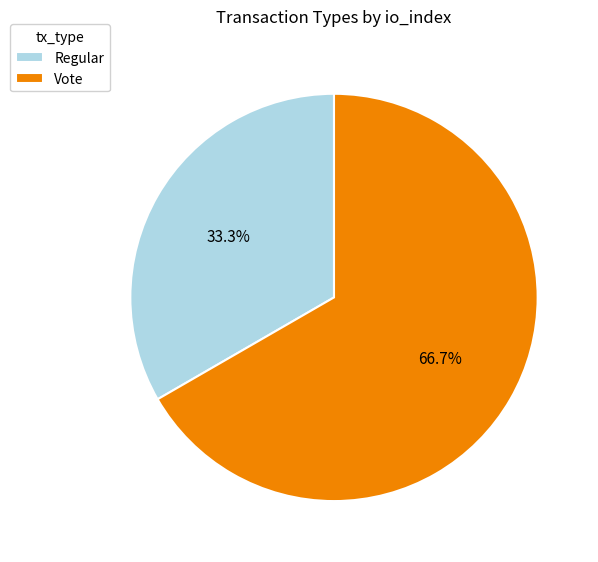

Which category has the smallest portion of the pie?

Regular